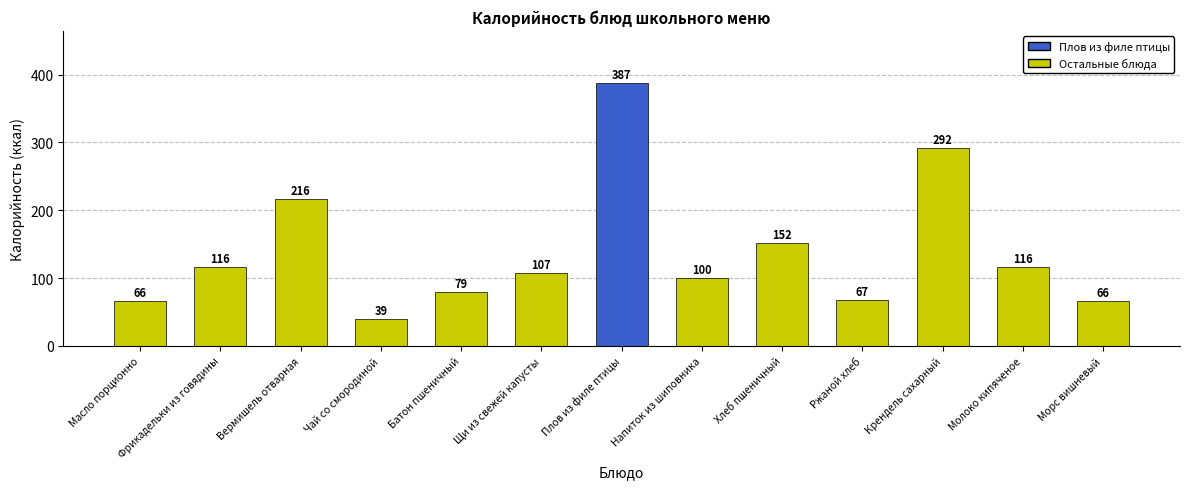

Reading right to left, transcribe all the data shown in this chart.

66	116	292	67	152	100	387	107	79	39	216	116	66